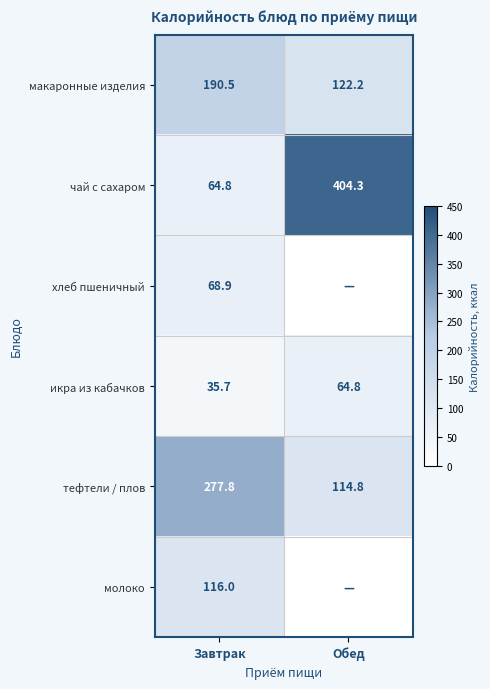

List the labels in order of макаронные изделия value, smallest first.

Обед, Завтрак